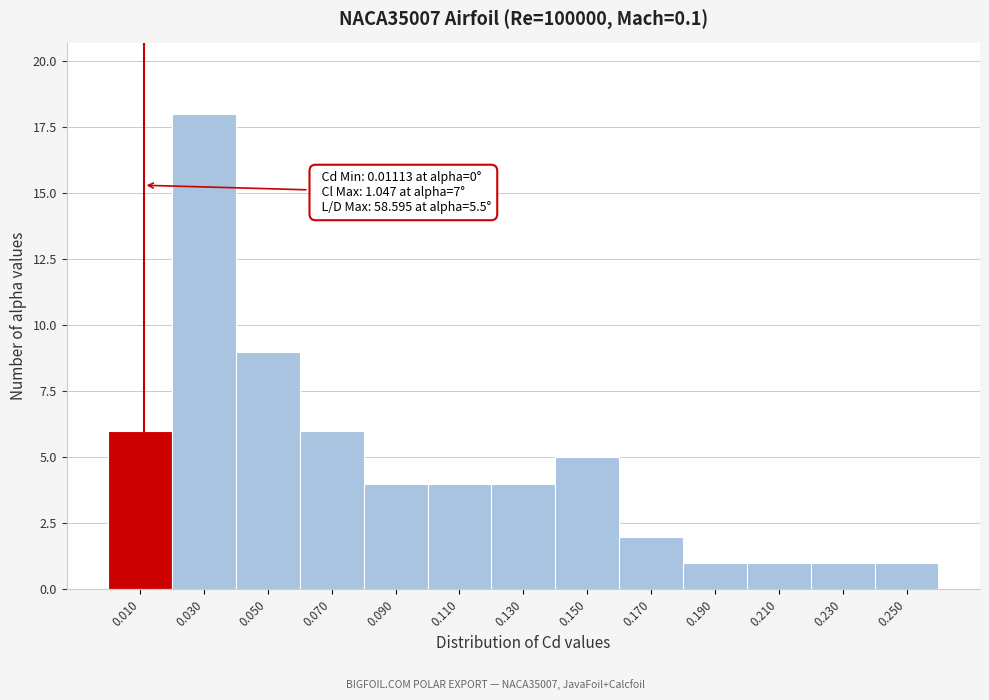

Over which range of the x-axis is the bar tallest?

0.02 to 0.04